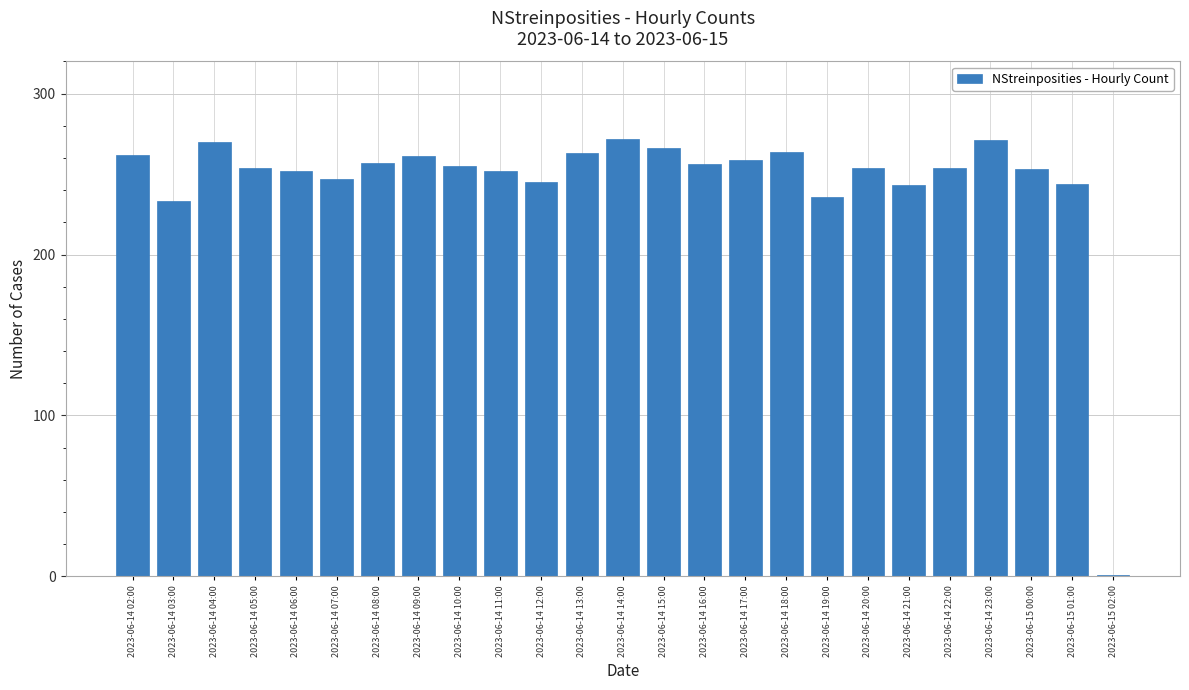

What is the sum of the values at 2023-06-14 22:00 and 2023-06-14 17:00?

513